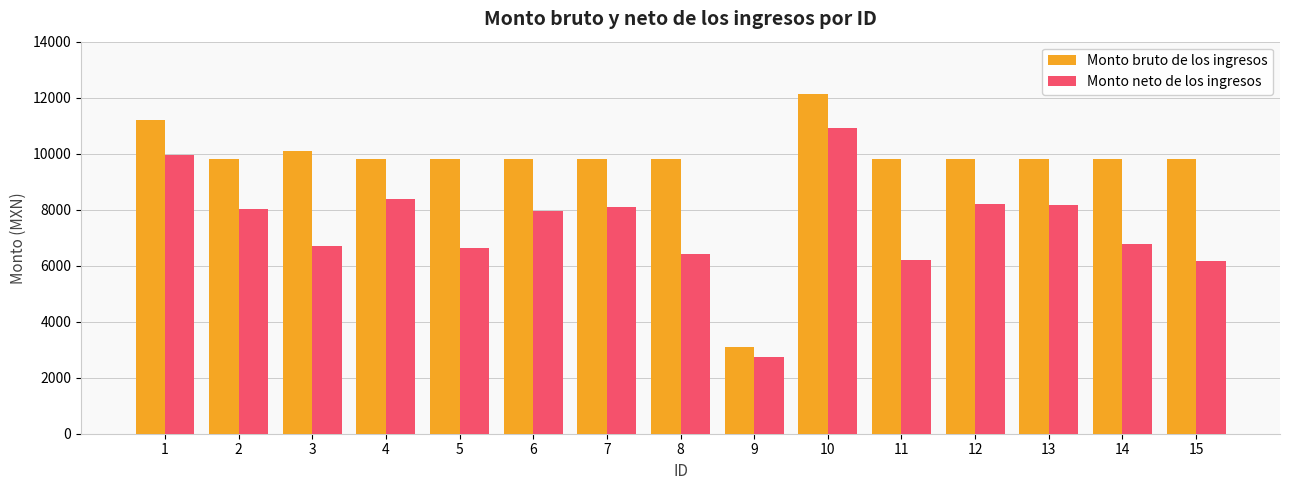

The Monto neto de los ingresos series shows 12183.4 at 4. True or false?

False